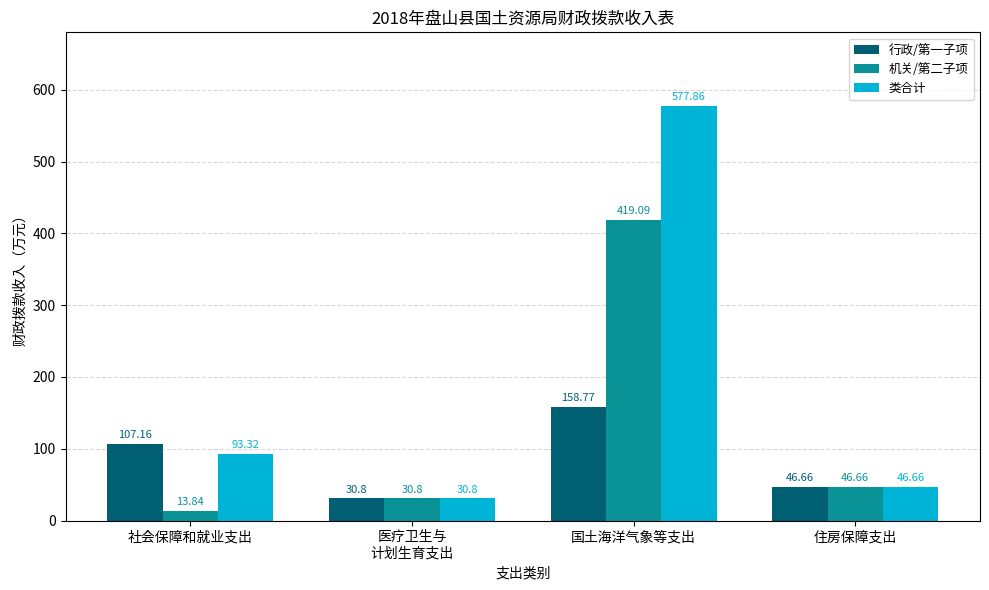

What is the average value of the 行政/第一子项 series?

85.8